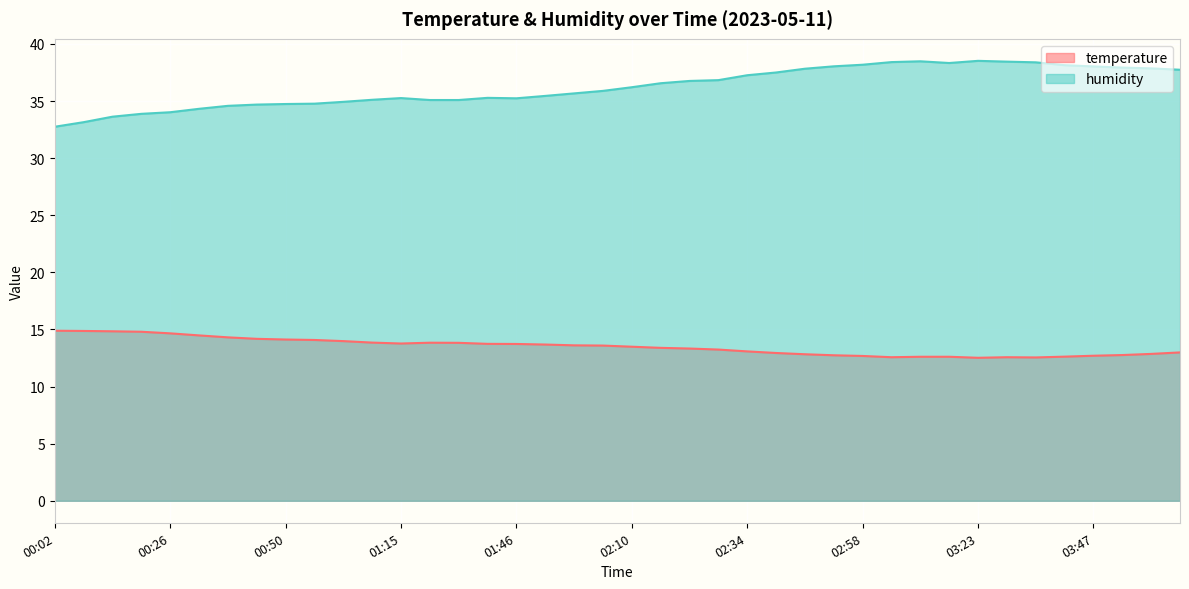

Rank the series by their average value, from highest to lowest.

humidity, temperature